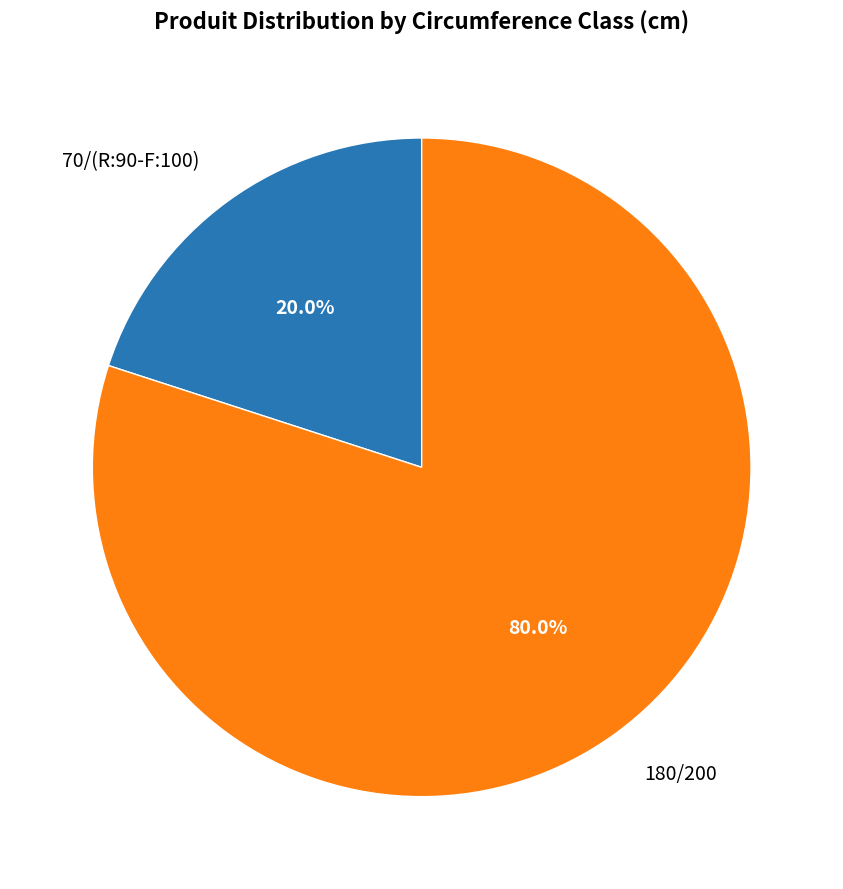

To the nearest percent, what is the combined percentage of 180/200 and 70/(R:90-F:100)?

100%